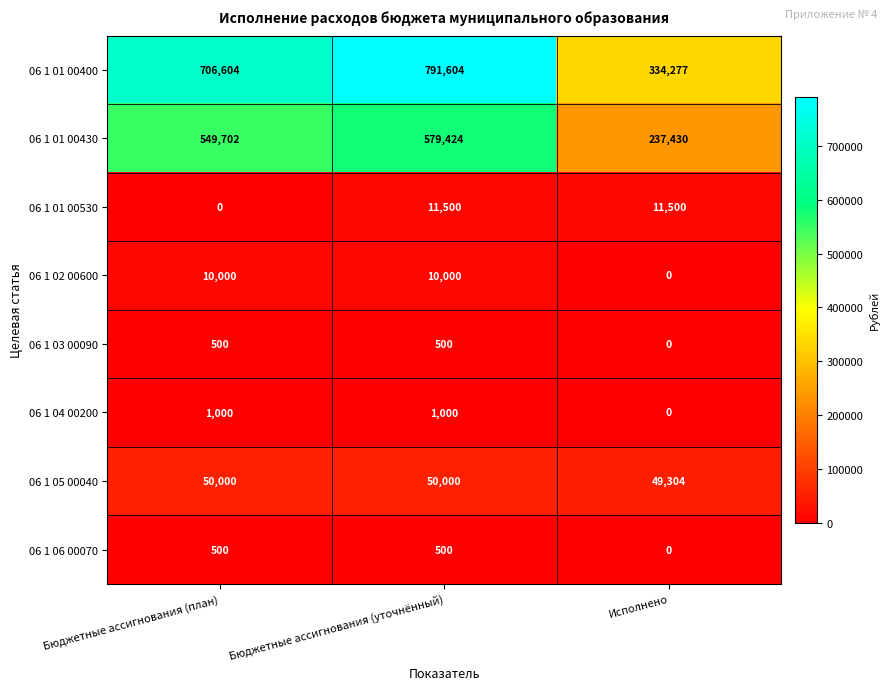

Reading left to right, transcribe all the data shown in this chart.

06 1 01 00400: 706604	791604	334277
06 1 01 00430: 549702	579424	237430
06 1 01 00530: 0	11500	11500
06 1 02 00600: 10000	10000	0
06 1 03 00090: 500	500	0
06 1 04 00200: 1000	1000	0
06 1 05 00040: 50000	50000	49304
06 1 06 00070: 500	500	0